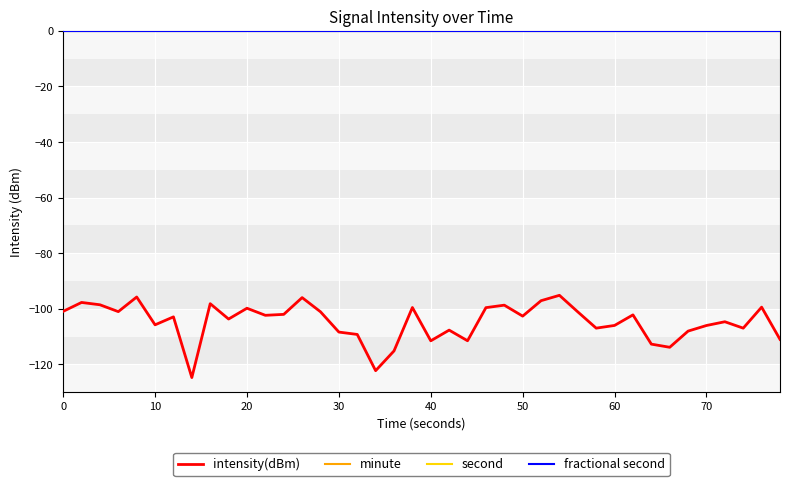

True or false: minute and intensity(dBm) cross at least once.

False